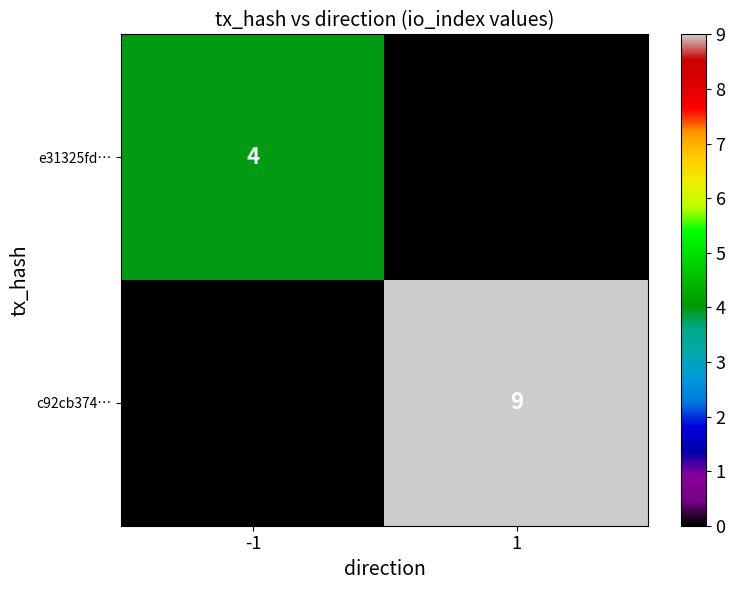

How many series are shown in this chart?

2